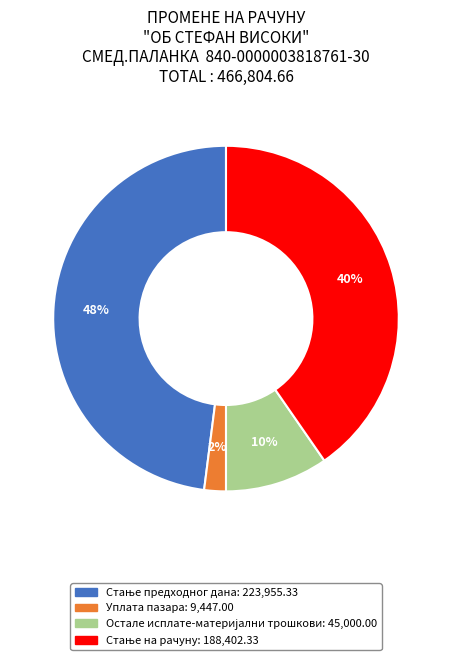

The Уплата пазара slice represents 2% of the pie. True or false?

True